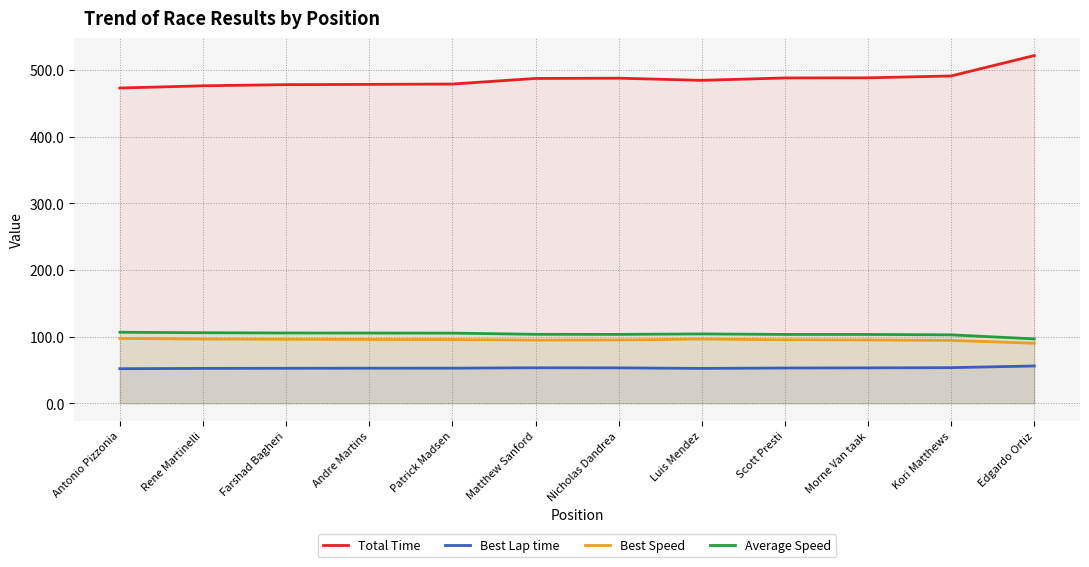

What is the spread (max minus min) of values at Antonio Pizzonia?

421.0